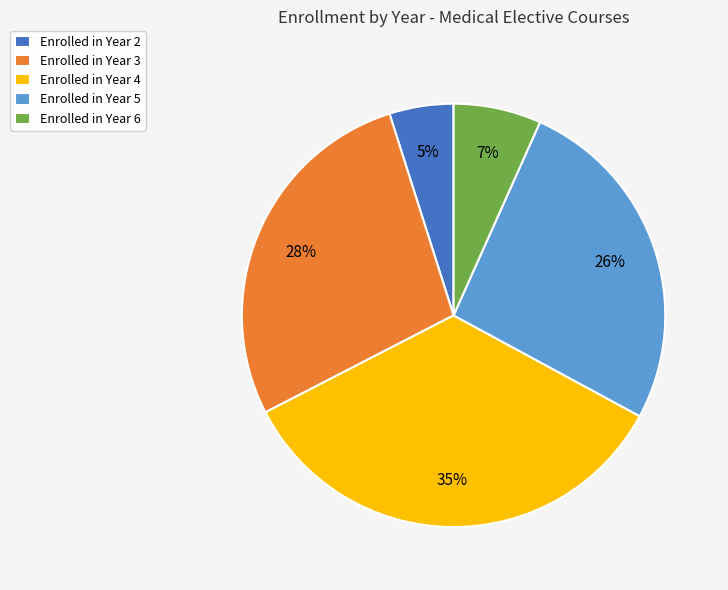

Is there a majority slice in this chart?

No